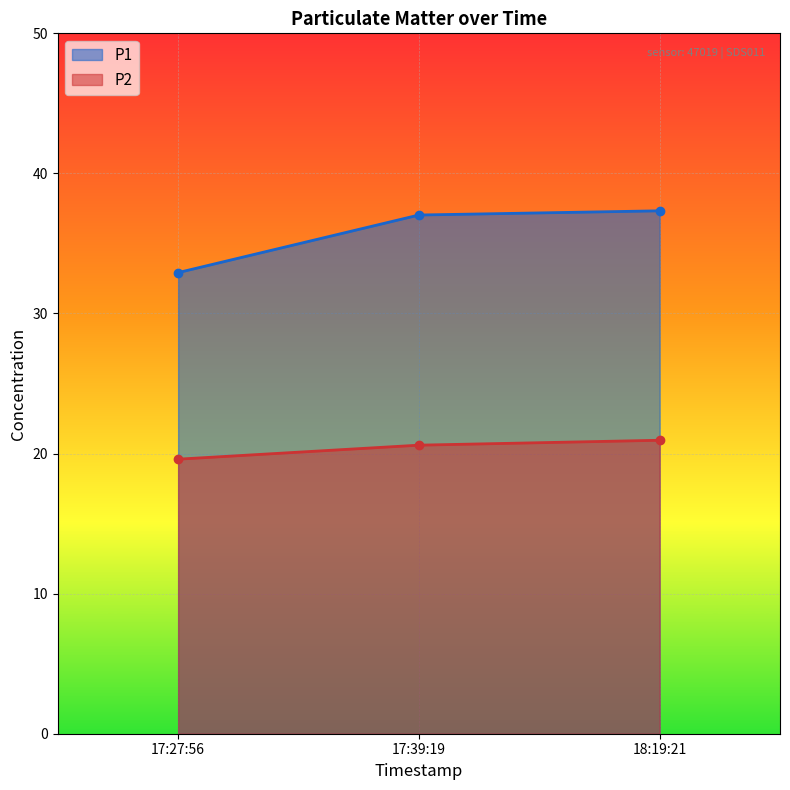

How many values in the P2 series exceed 20?

2